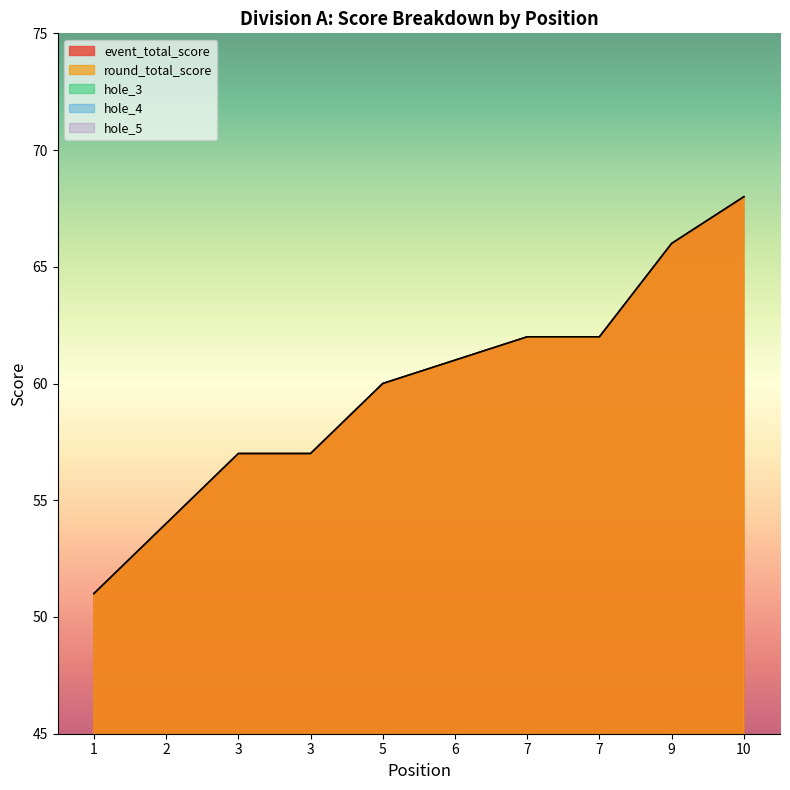

How many lines are shown in the chart?

5